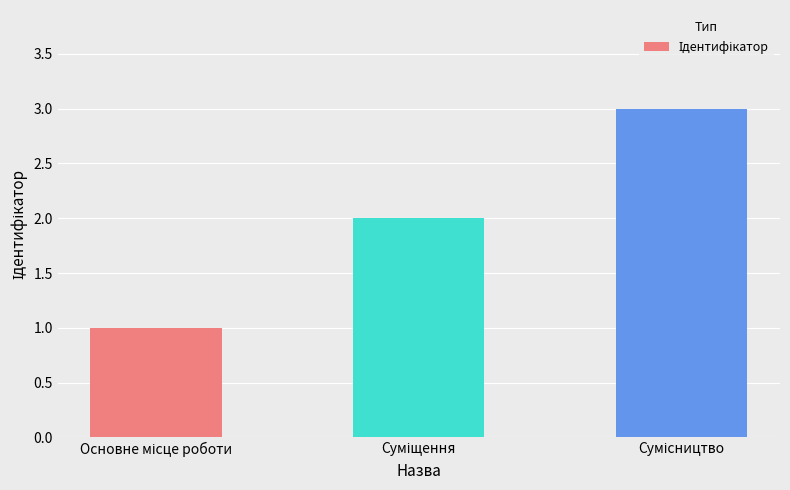

What is the maximum value shown in the chart?

3